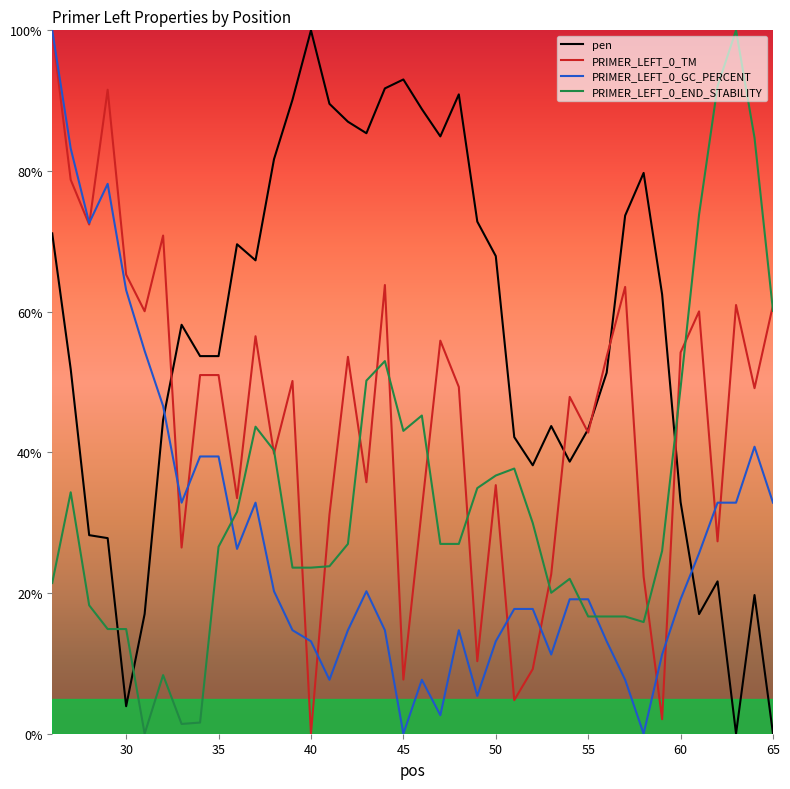

List the series in order of their overall mean, highest first.

pen, PRIMER_LEFT_0_TM, PRIMER_LEFT_0_END_STABILITY, PRIMER_LEFT_0_GC_PERCENT